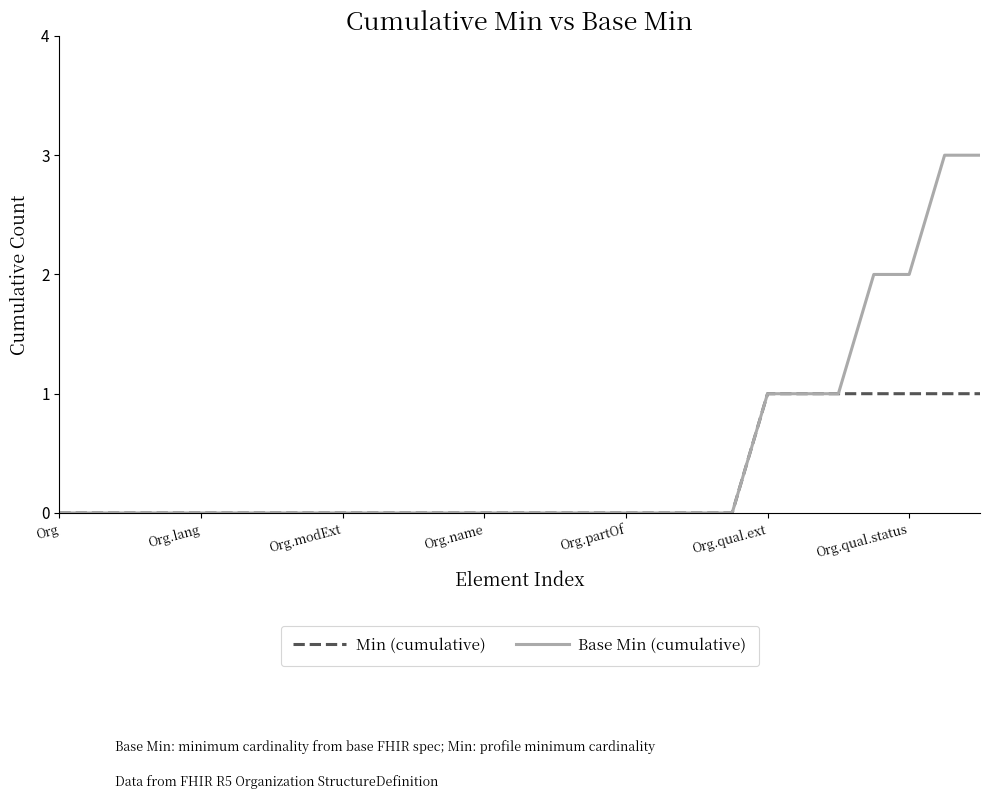

Which series has the largest total across all categories?

Base Min (cumulative)